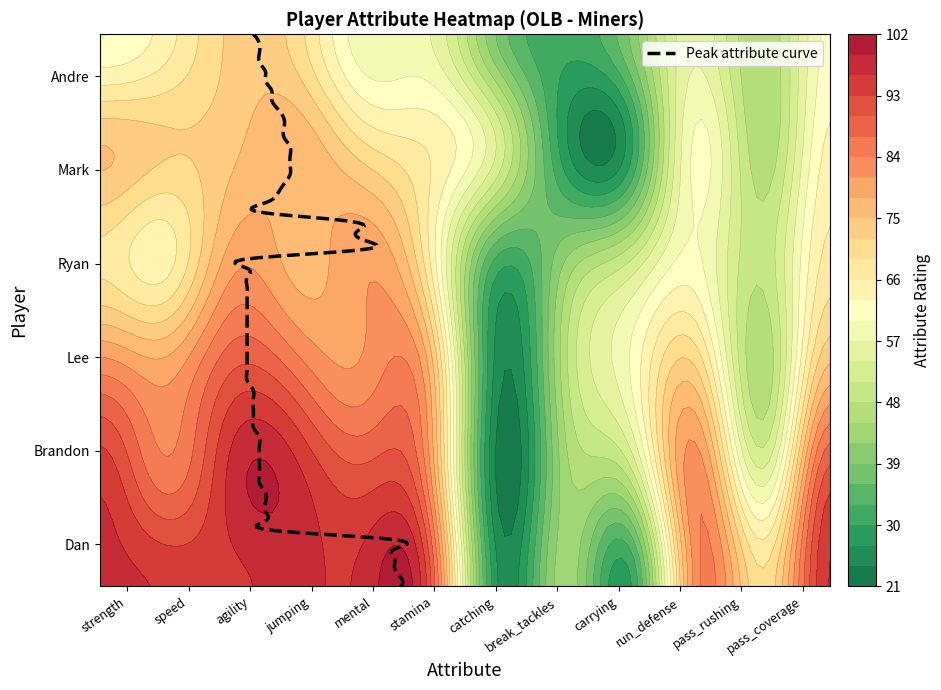

What is the spread (max minus min) of values at stamina?

35